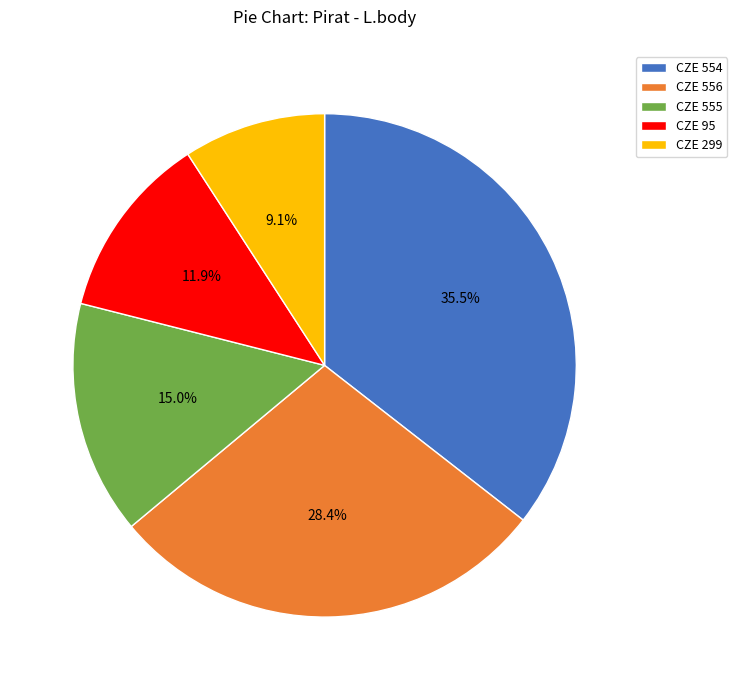

Rank the categories by value from lowest to highest.

CZE 299, CZE 95, CZE 555, CZE 556, CZE 554